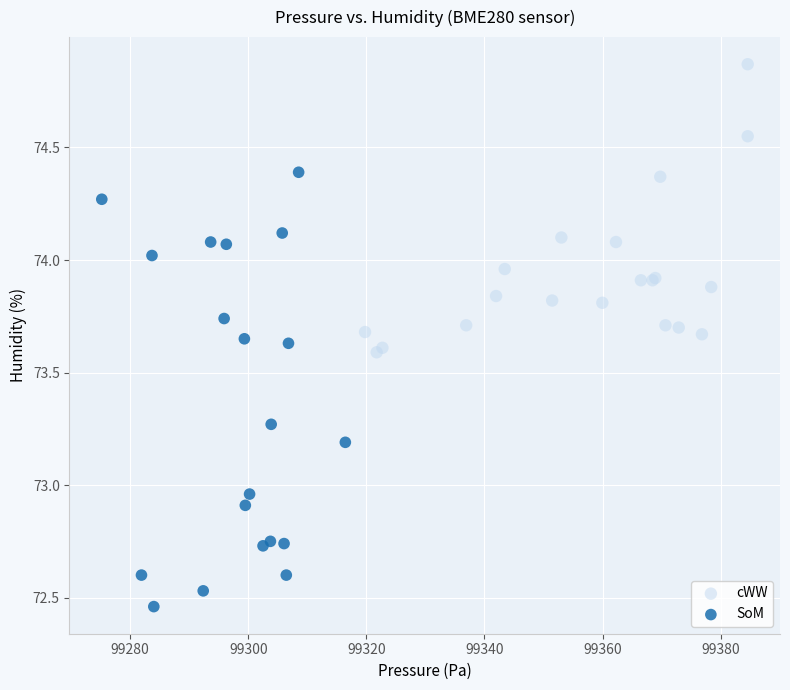

Which series reaches the maximum Y coordinate?

cWW